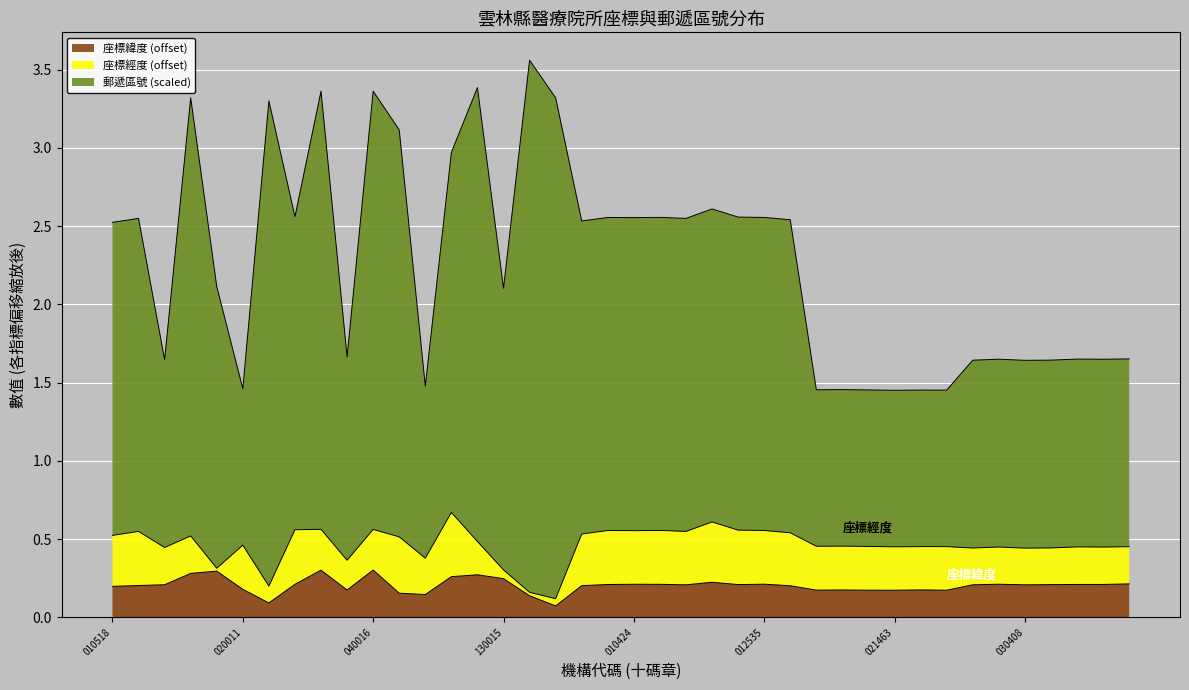

The 座標緯度 (offset) series shows 0.2 at 010518. True or false?

True